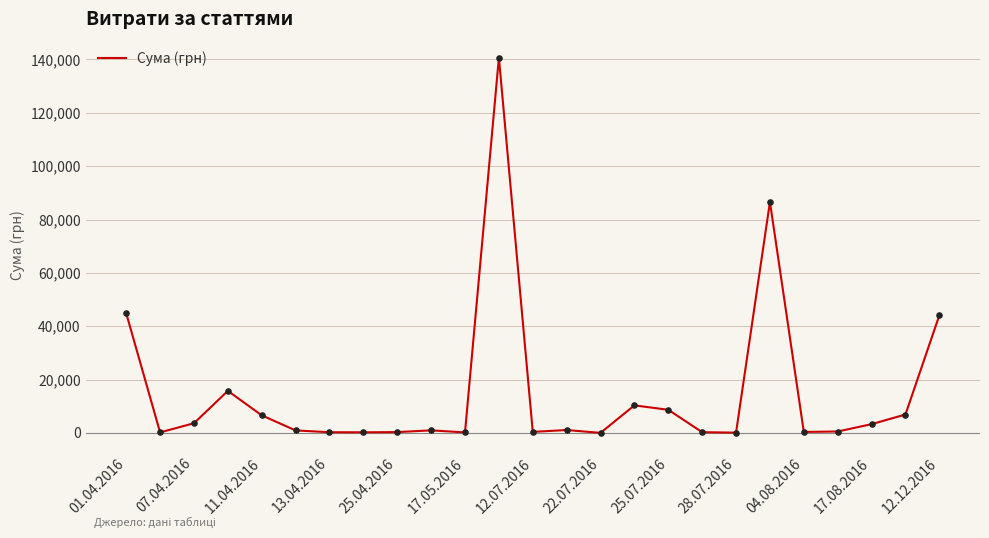

What is the maximum value shown in the chart?

140706.2